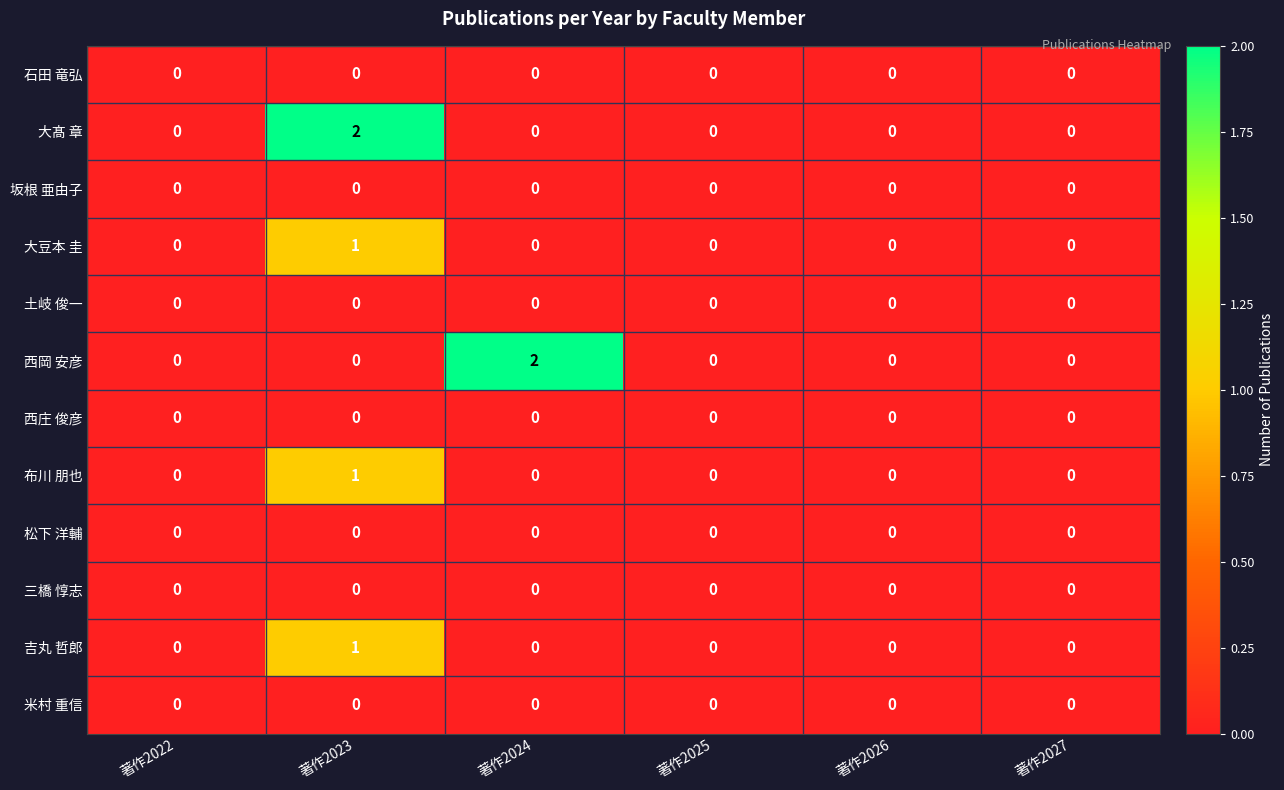

Is it true that 松下 洋輔 equals 0 at 著作2024?

True